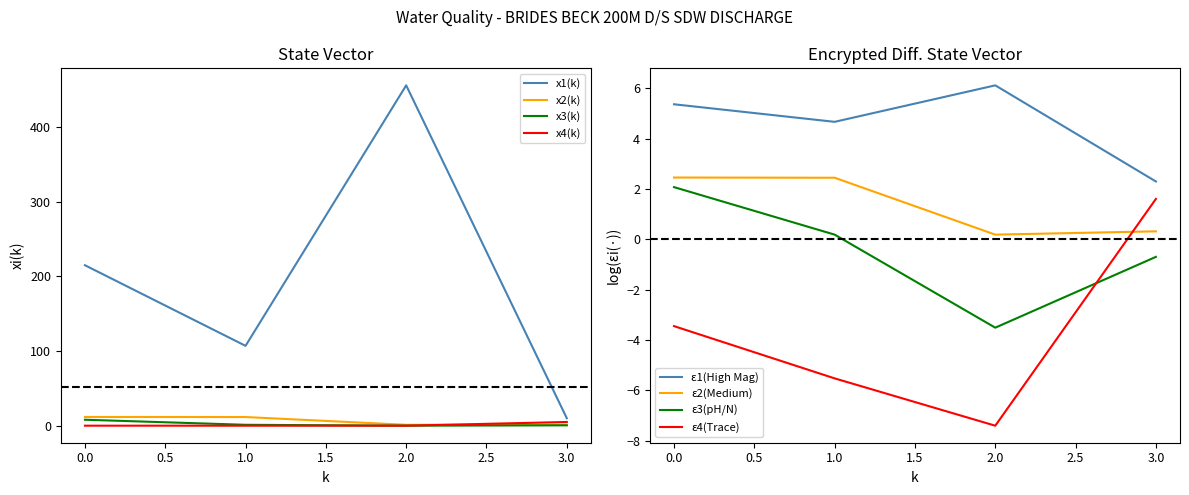

Is the value of x4(k) at 1.0 greater than the value of x1(k) at 1.0?

No